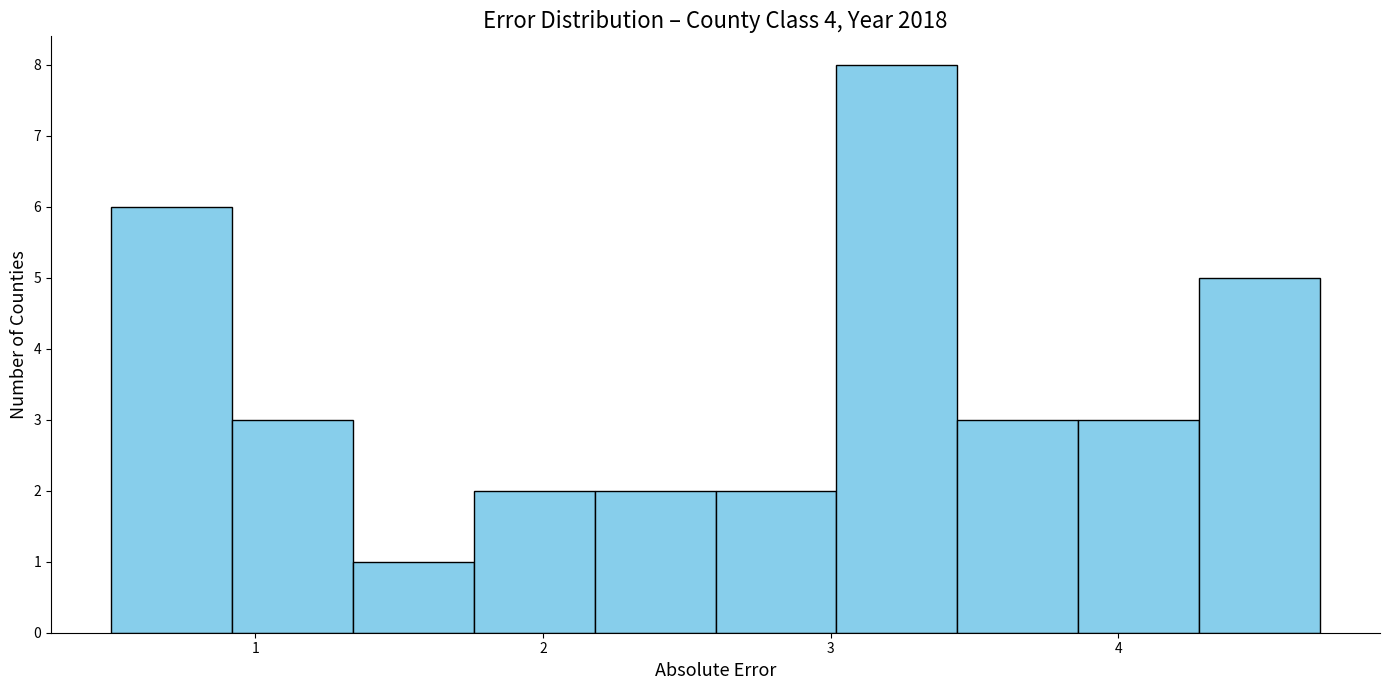

Reading left to right, transcribe this chart: for each bar, give the range it covers on the x-axis and its height. Neither the bar edges nor the heights are printed on the chart, so give them approximately, as read against the axes.

0.50 to 0.92: 6
0.92 to 1.34: 3
1.34 to 1.76: 1
1.76 to 2.18: 2
2.18 to 2.60: 2
2.60 to 3.02: 2
3.02 to 3.44: 8
3.44 to 3.86: 3
3.86 to 4.28: 3
4.28 to 4.70: 5